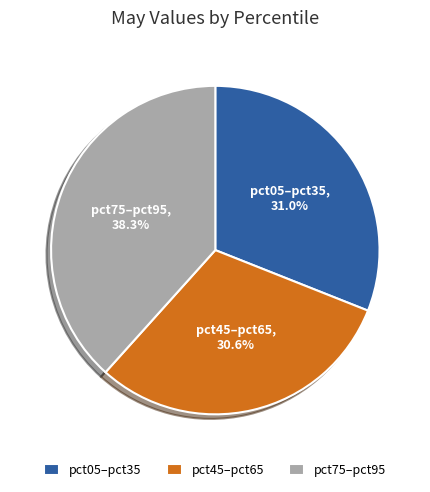

Between pct75–pct95 and pct45–pct65, which is larger?

pct75–pct95